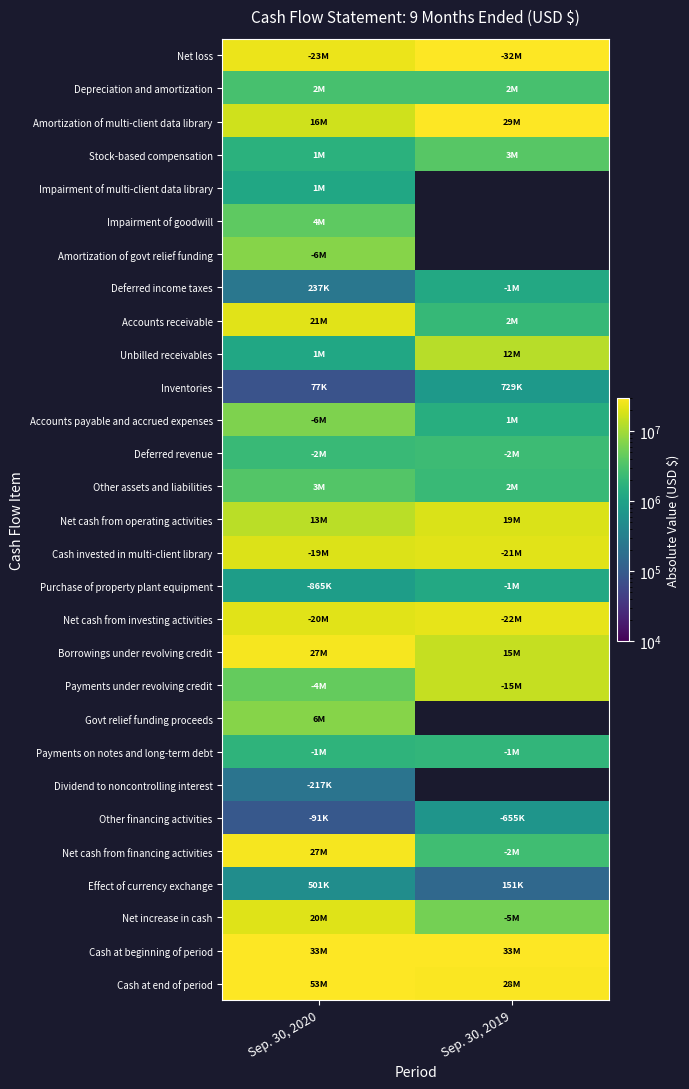

What is the spread (max minus min) of values at Sep. 30, 2019?

33703000.0